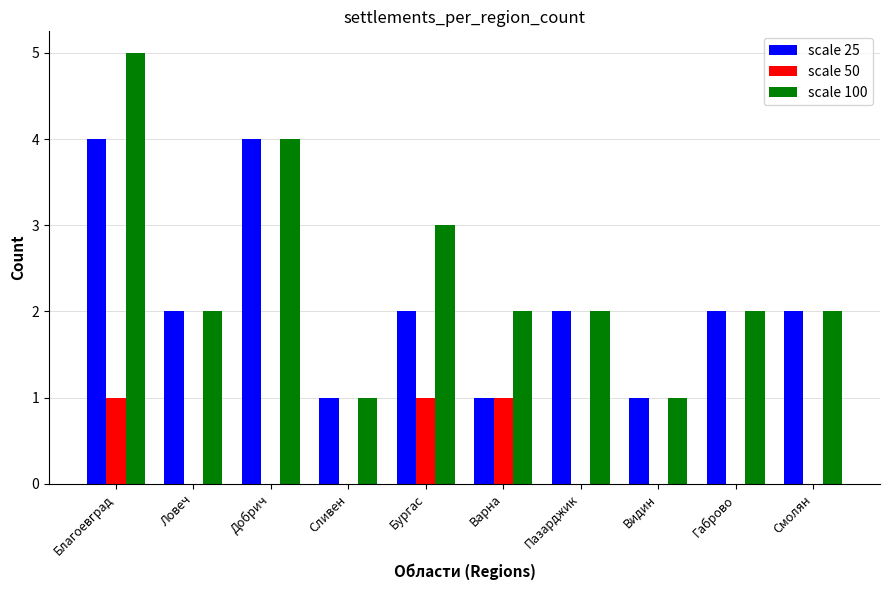

What value does the scale 25 series have at Благоевград?

4